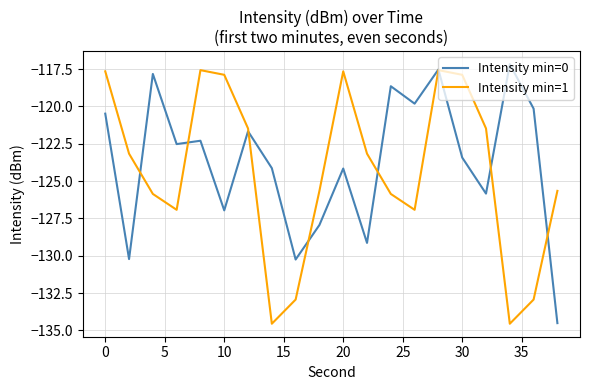

Which series has the widest spread of values?

Intensity min=0